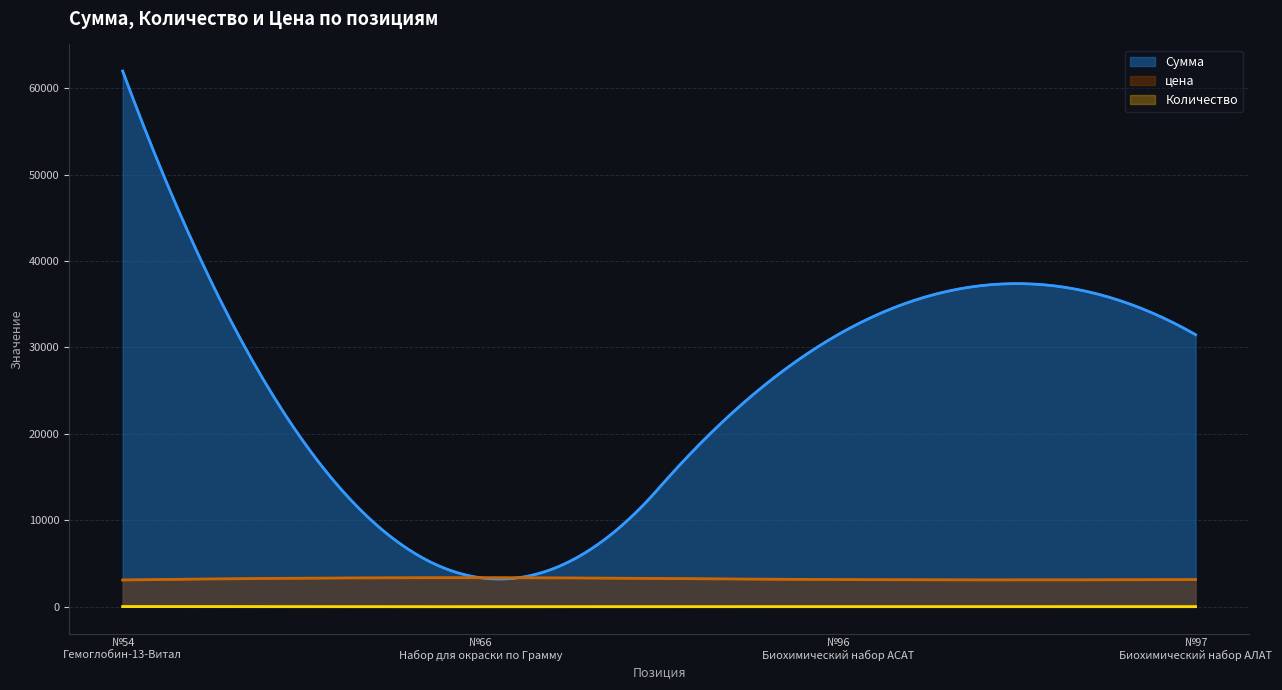

What is the value of the цена point at the 1st from the left?

3099